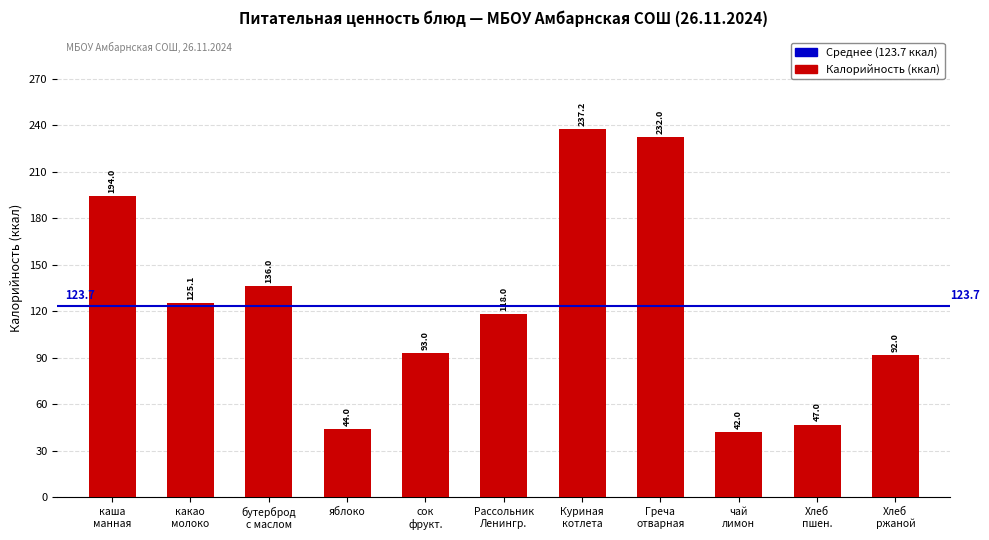

What is the difference between the maximum and minimum values?

195.2